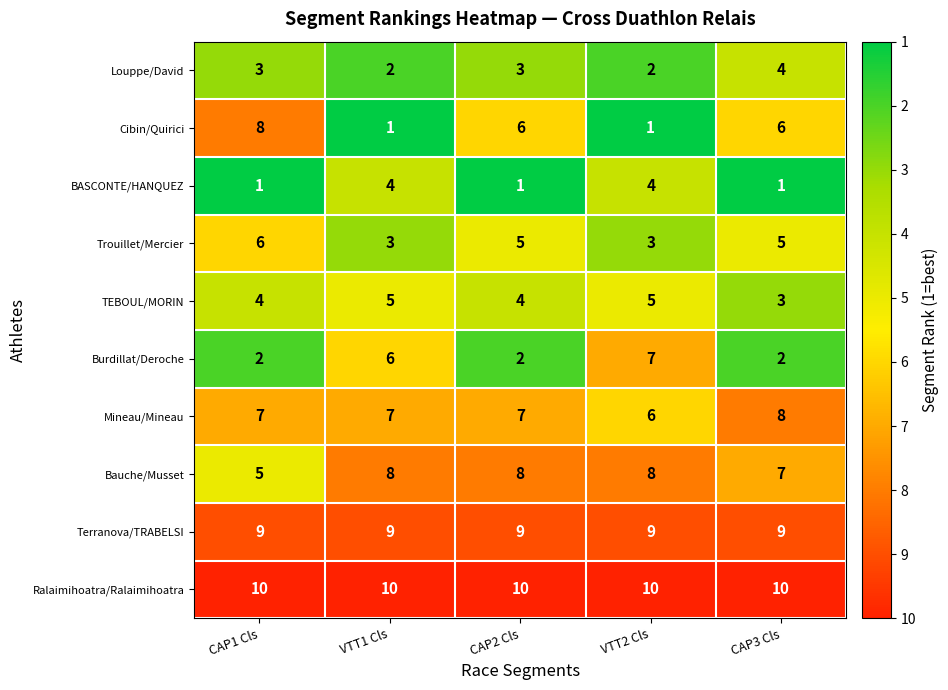

What is the difference between the highest and lowest values at CAP2 Cls?

9